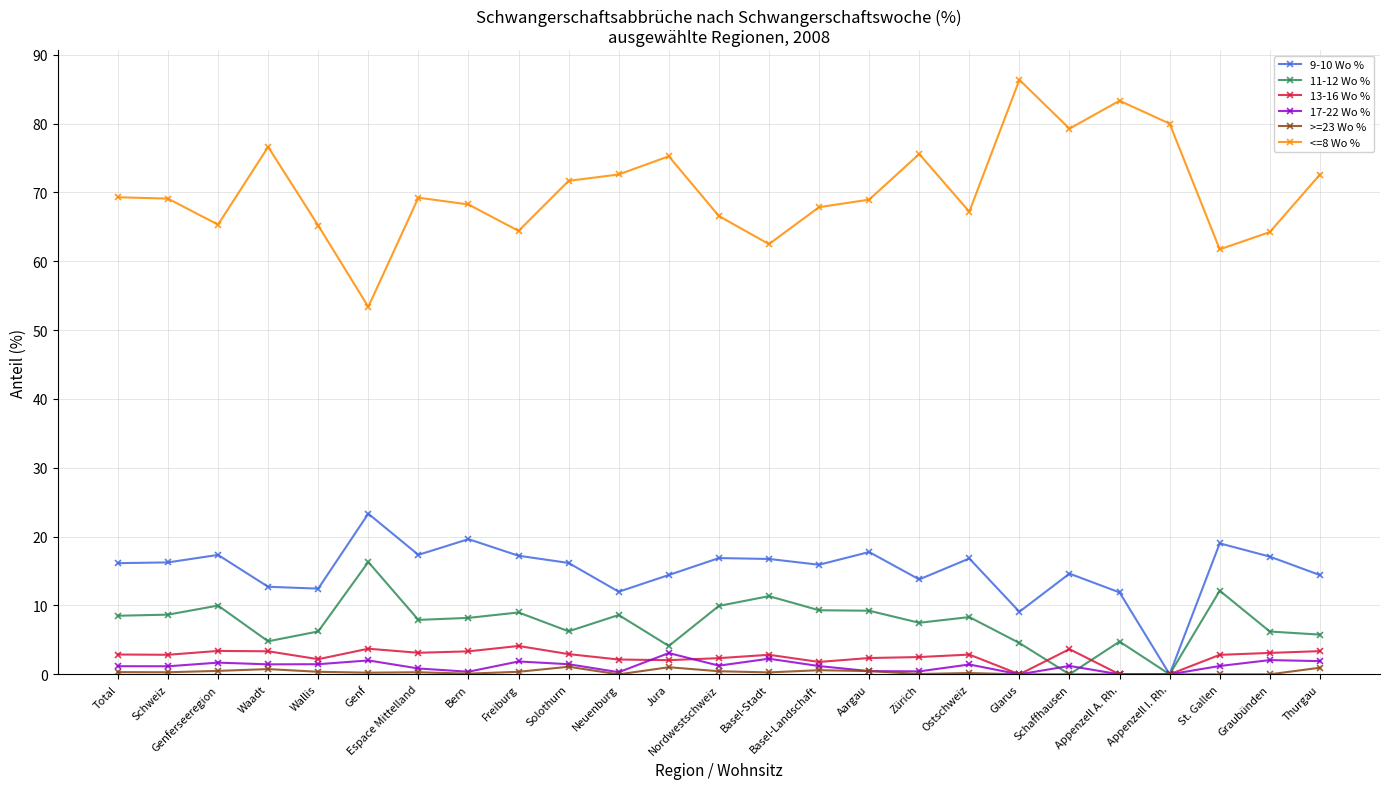

Which series has the largest total across all categories?

<=8 Wo %